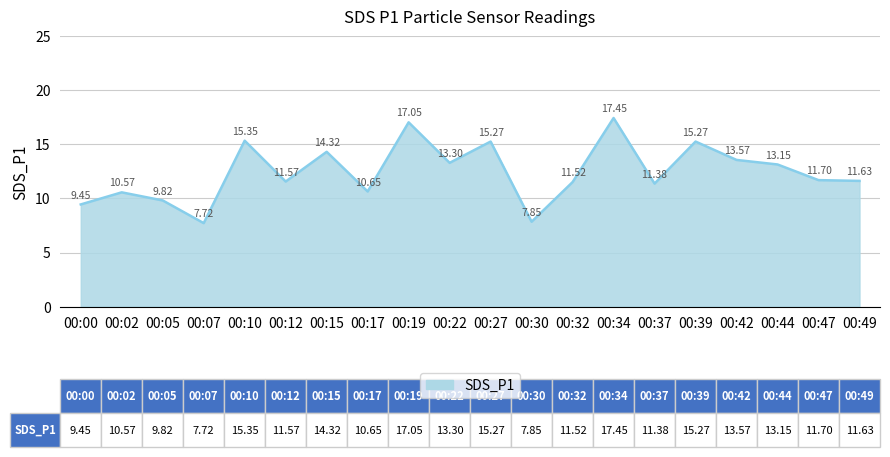

The chart shows a value of 9.8 at 00:05. True or false?

True